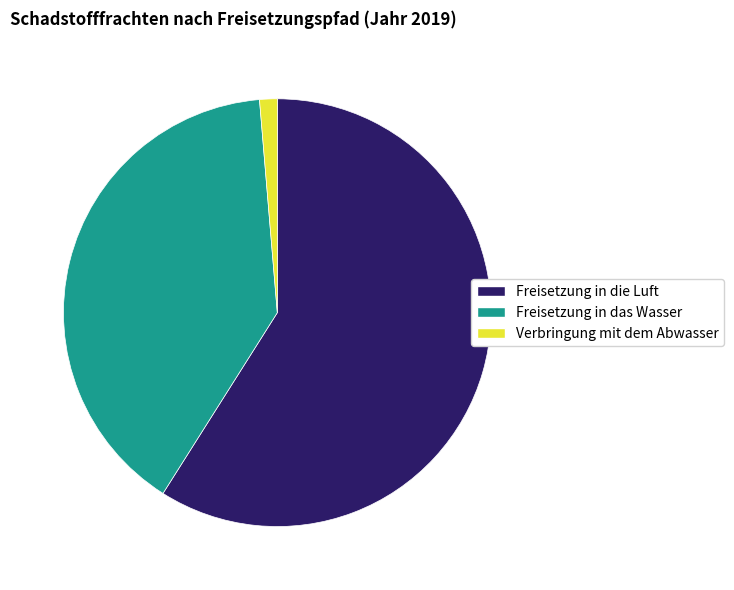

Is there a majority slice in this chart?

Yes